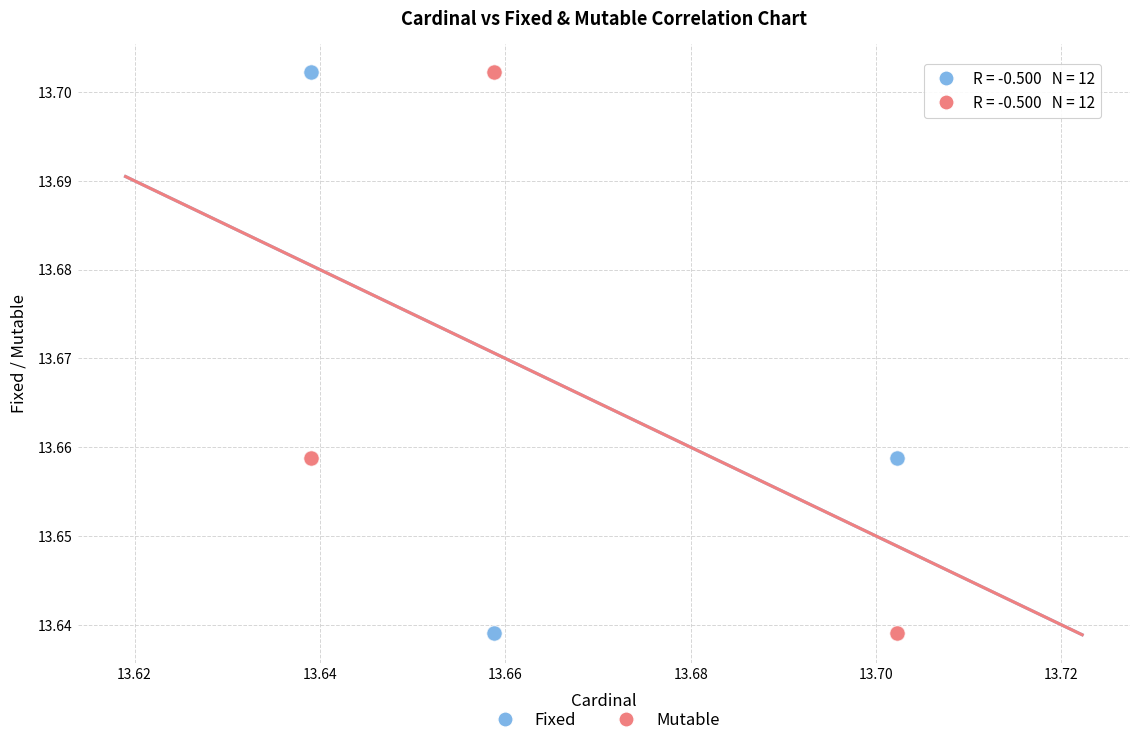

What are all the series names shown in the legend?

Fixed, Mutable